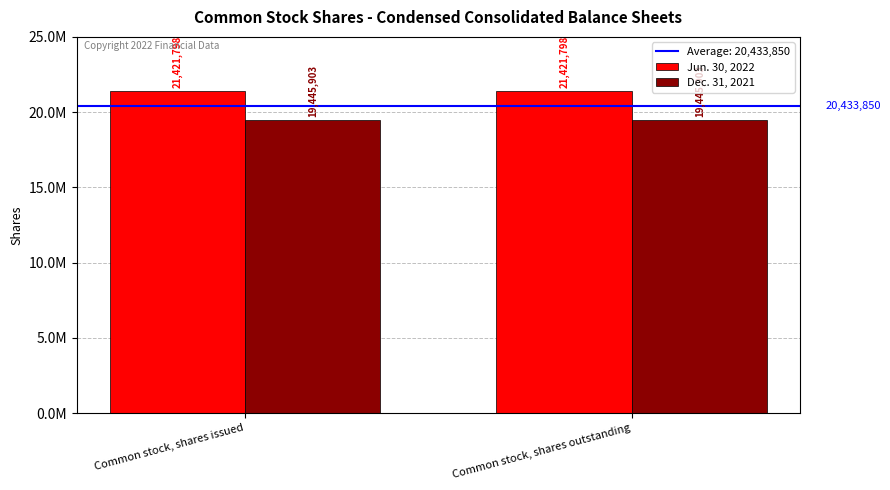

At which category is the sum across all series the highest?

Common stock, shares issued